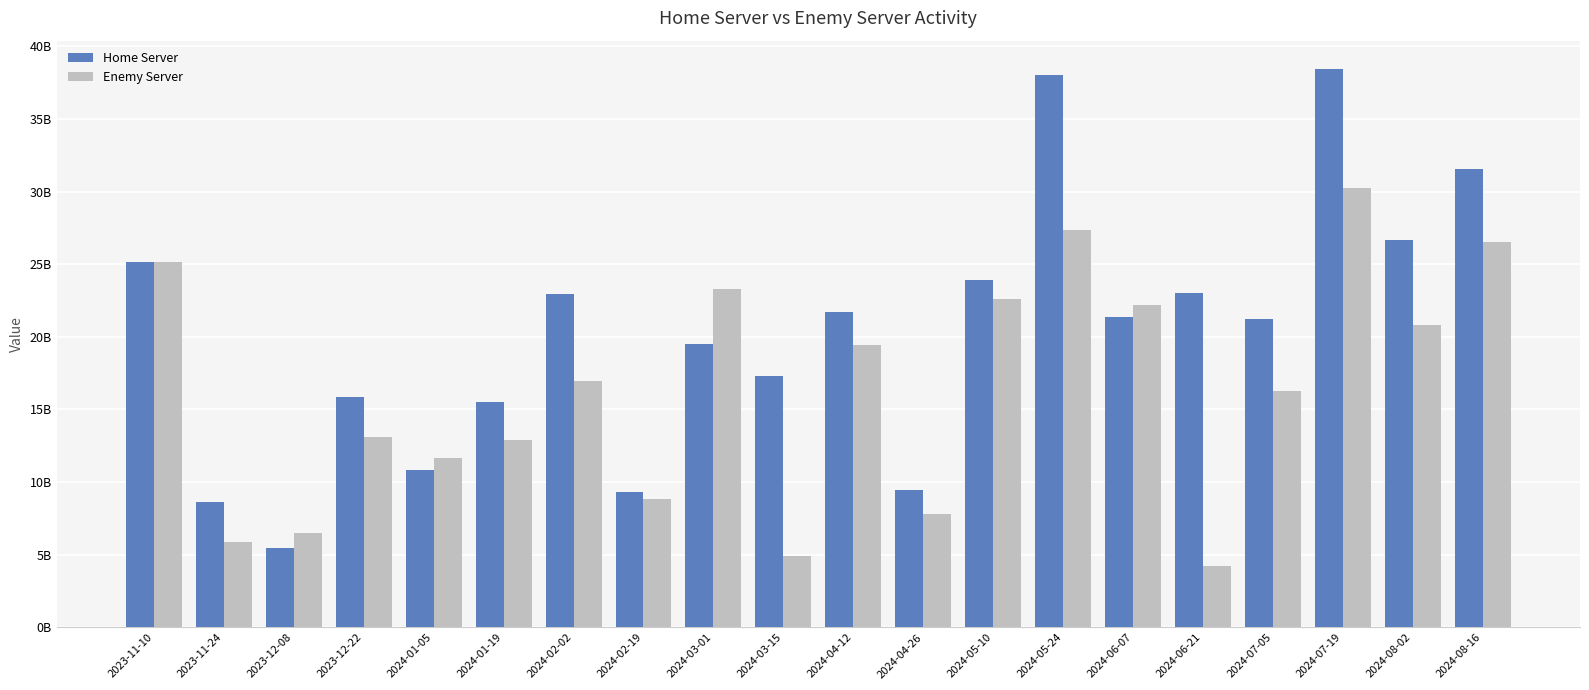

Reading left to right, transcribe all the data shown in this chart.

Home Server: 25142576050	8640314942	5490435236	15851522584	10865321018	15496655822	22937021534	9325380422	19514222795	17274333425	21726255461	9470151604	23882533437	38018951725	21379753611	23041128388	21214415613	38459982776	26651541927	31555618987
Enemy Server: 25124088078	5861448632	6469262980	13138324459	11639902318	12918504679	16966978251	8869508346	23290757286	4900561641	19456437780	7794168520	22593895390	27355281690	22171025169	4224399193	16262403421	30266267836	20797501412	26542292707